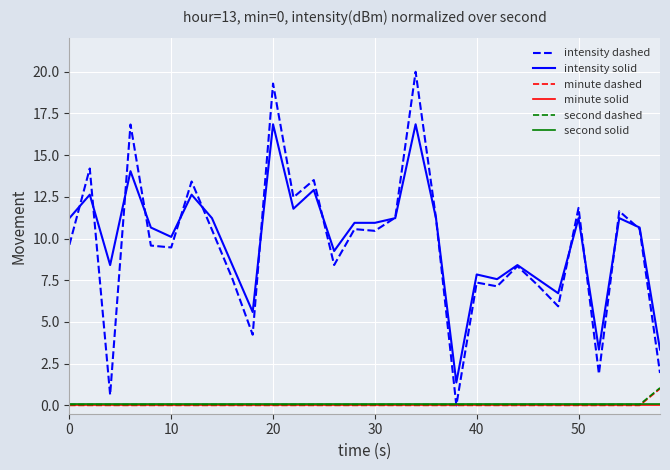

Which series has the widest spread of values?

intensity dashed